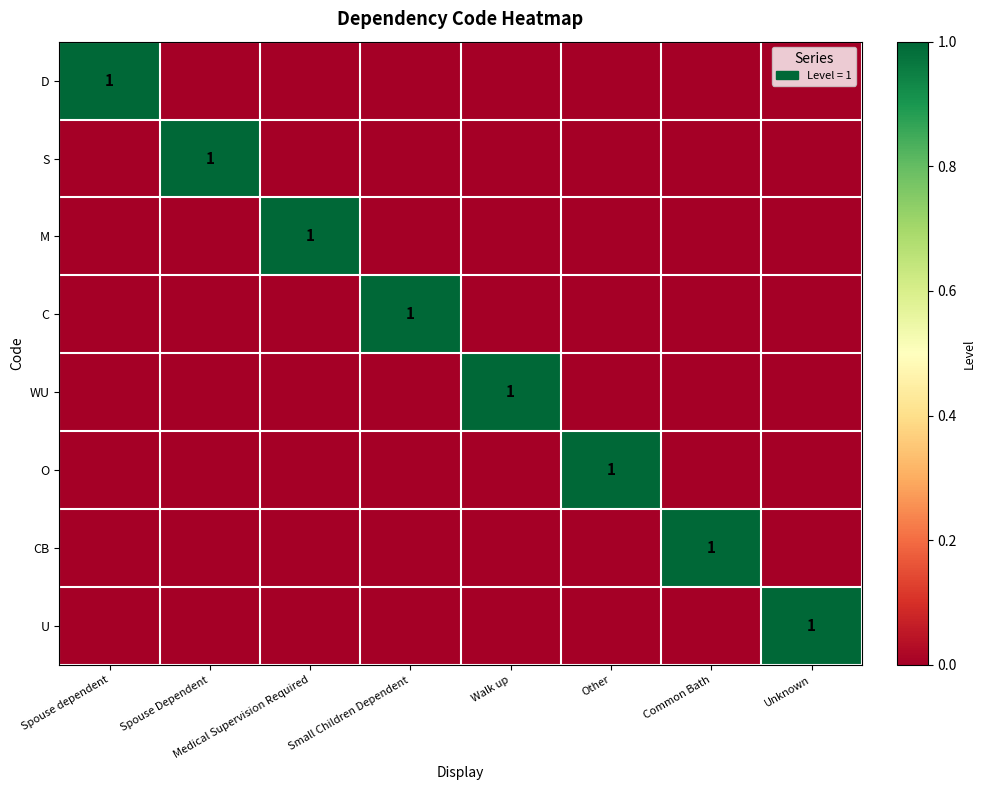

Between Other and Common Bath, which is larger?

Other